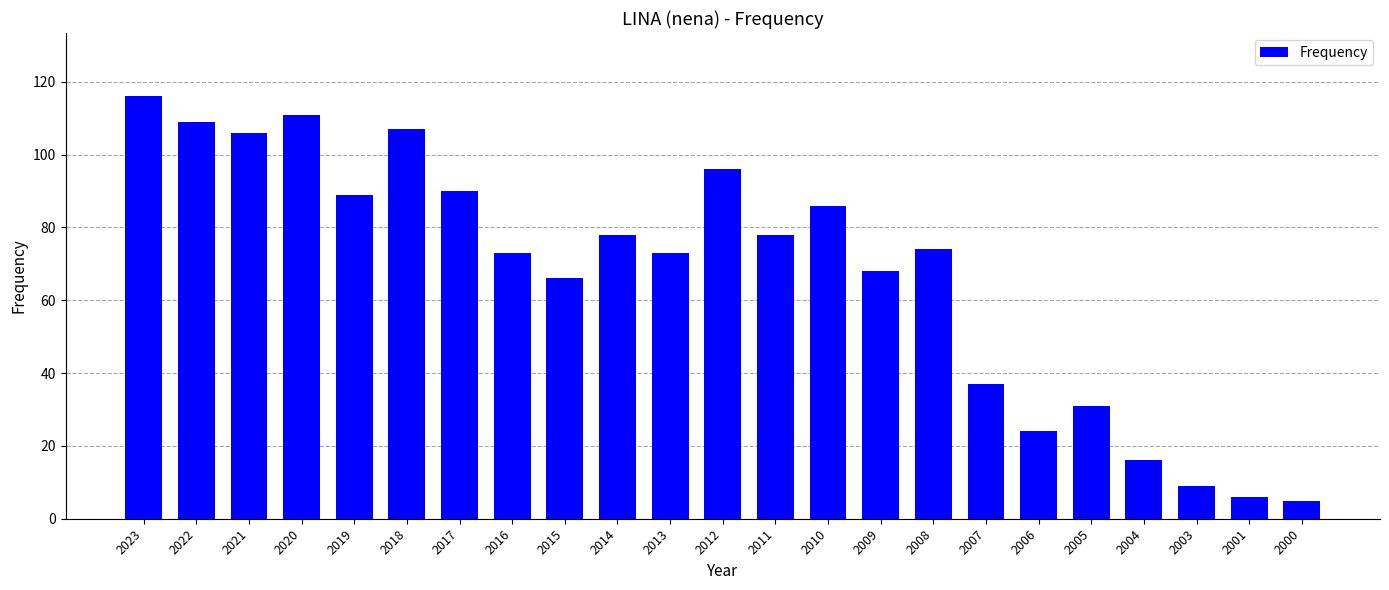

The value at 2003 is 9. True or false?

True